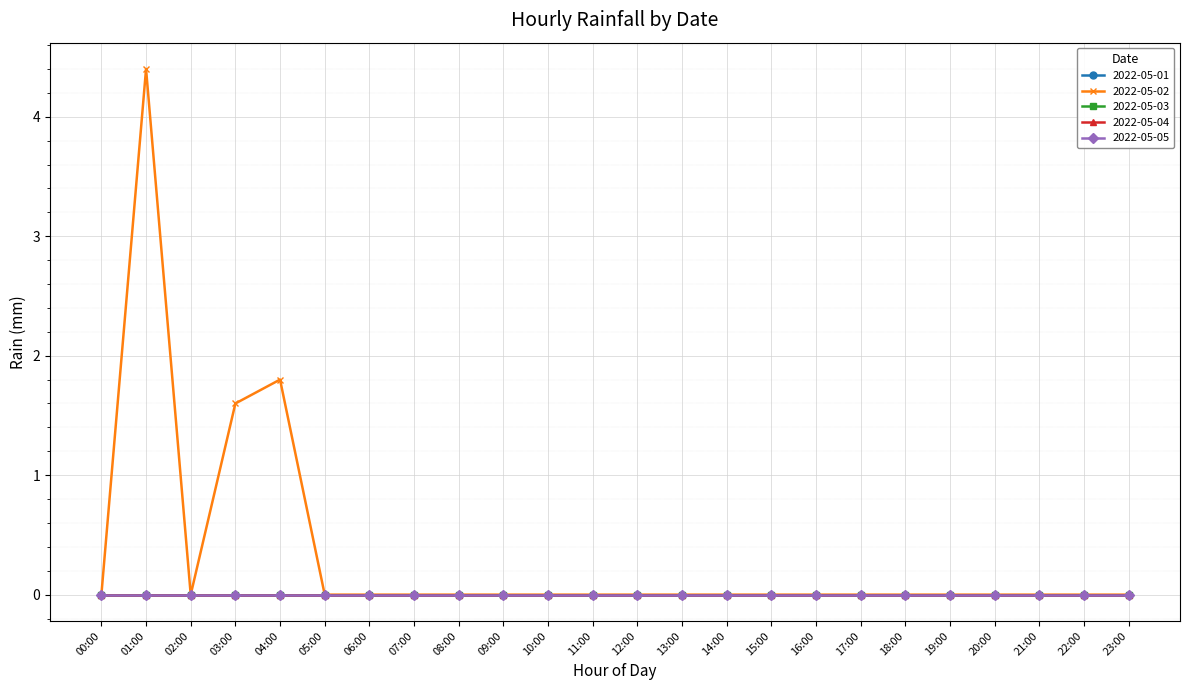

Which series has the largest total across all categories?

2022-05-02